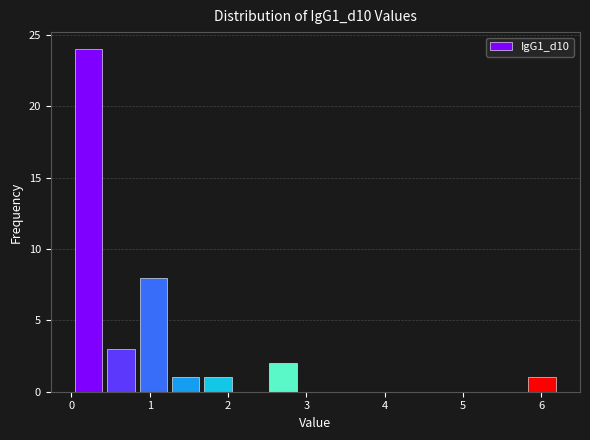

What is the height of the bar covering 5.8 to 6.2 on the x-axis? Neither the bar edges nor the heights are printed on the chart, so give them approximately, as read against the axes.

1